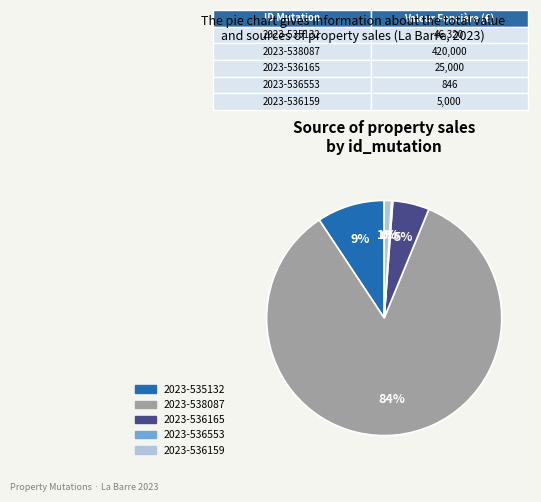

The 2023-535132 slice represents 9% of the pie. True or false?

True